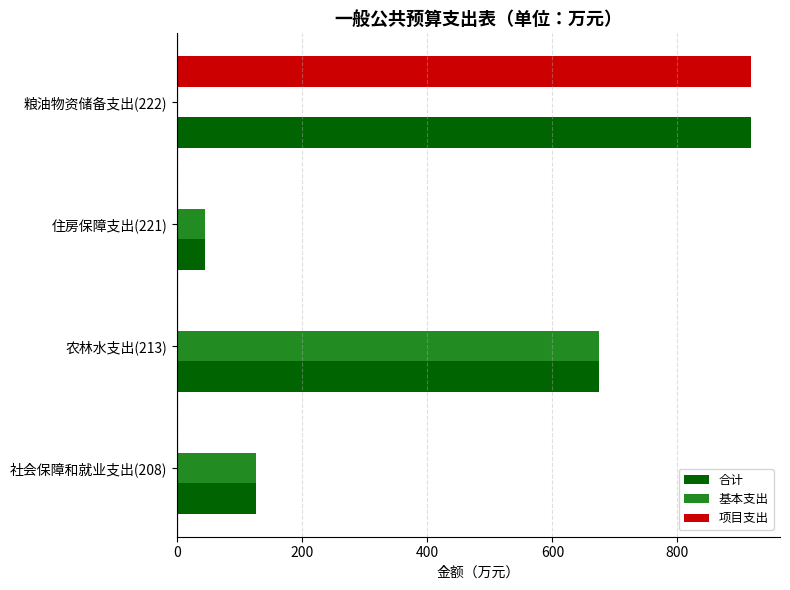

Which series has the widest spread of values?

项目支出